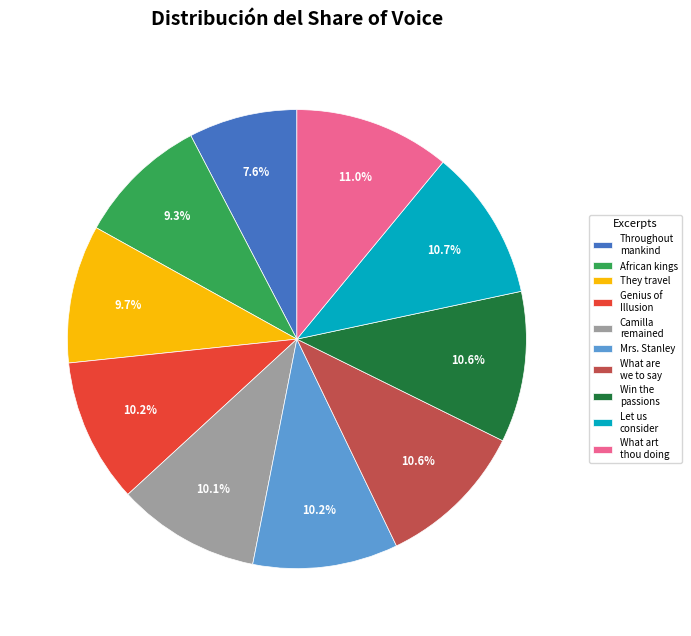

Count the number of slices in the pie.

10